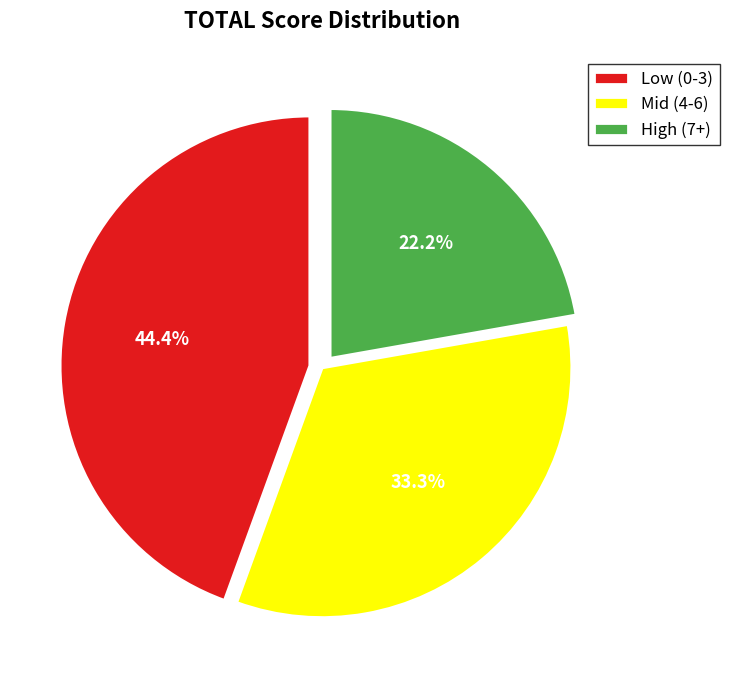

Which slice is the largest?

Low (0-3)